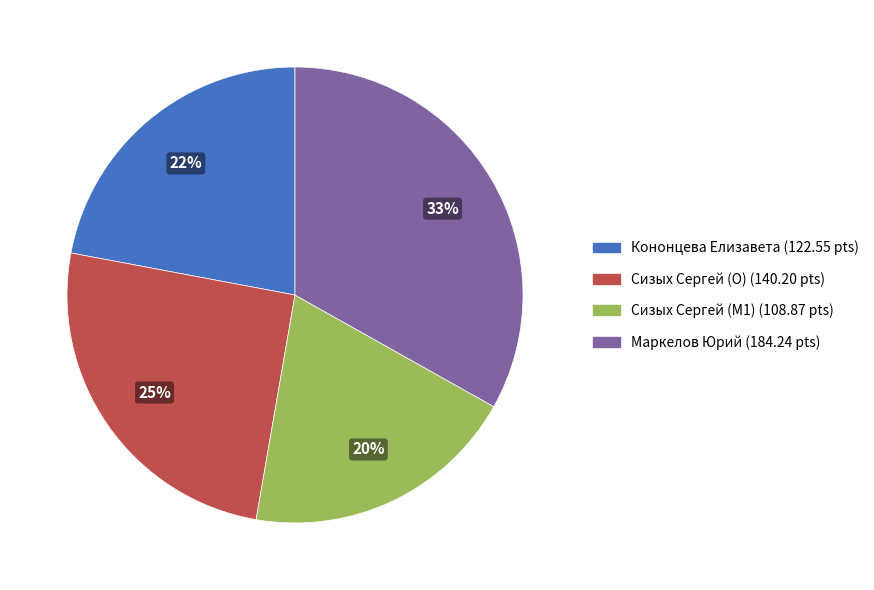

Which slice is the largest?

Маркелов Юрий